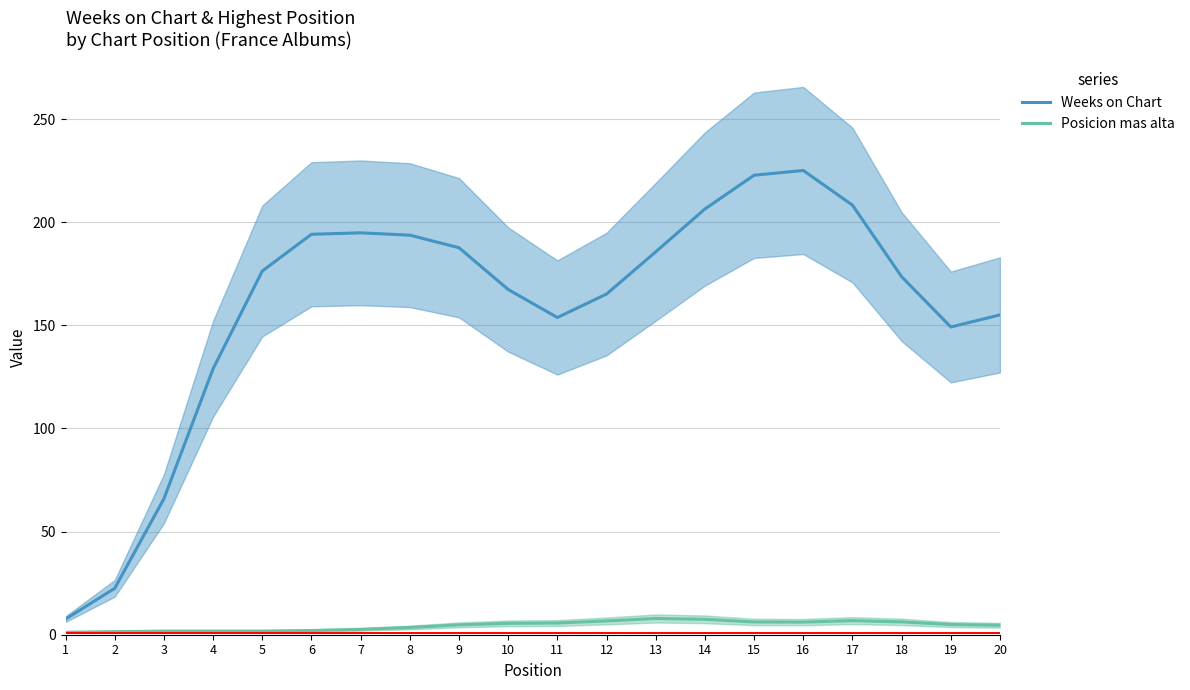

What is the sum of the Weeks on Chart values at 13 and 5?

362.0